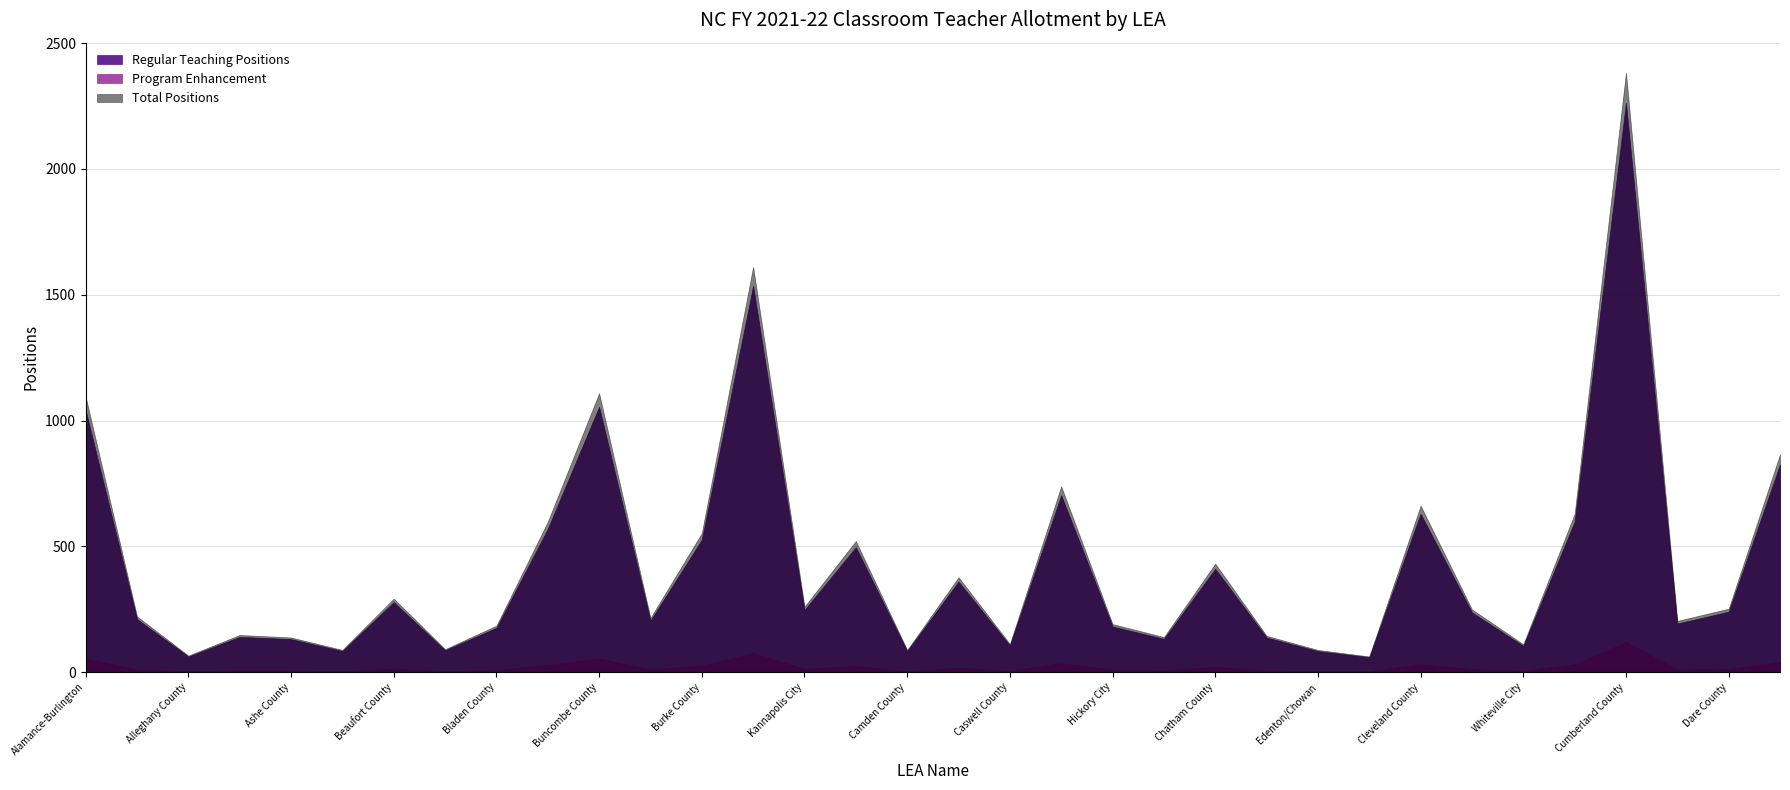

What is the smallest value displayed?

3.0